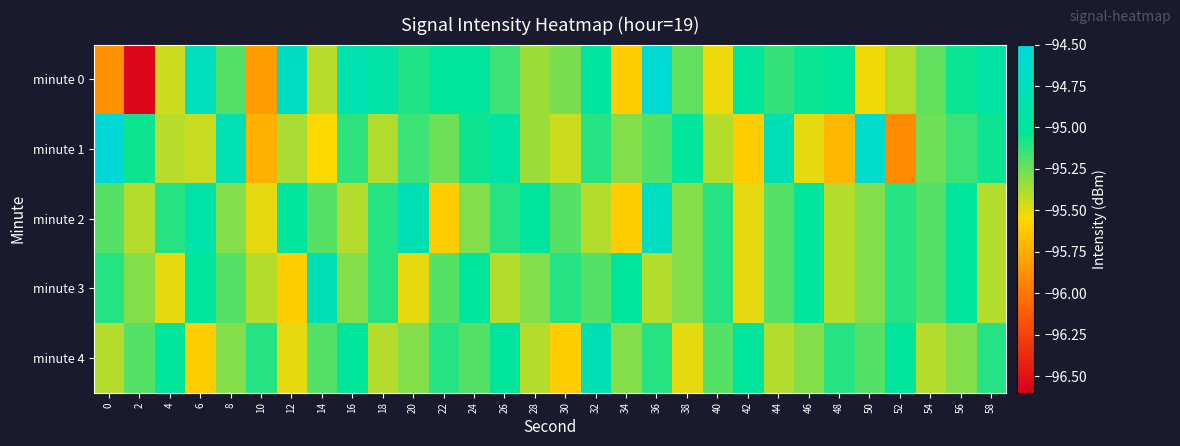

Between 26 and 58, which series saw the biggest shift?

minute 2